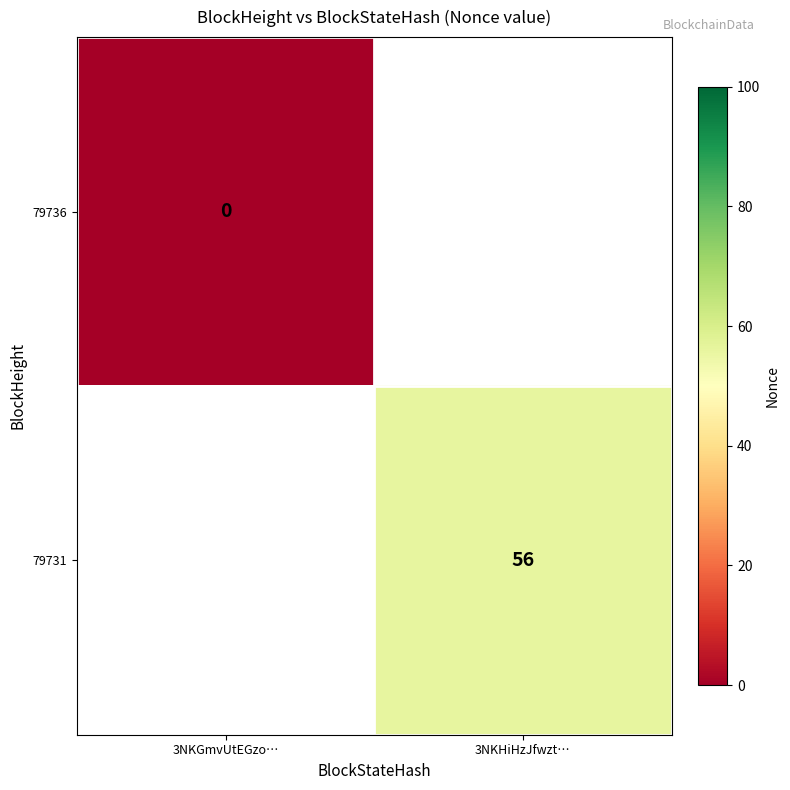

Is it true that 79731 equals 56 at 3NKHiHzJfwzt…?

True